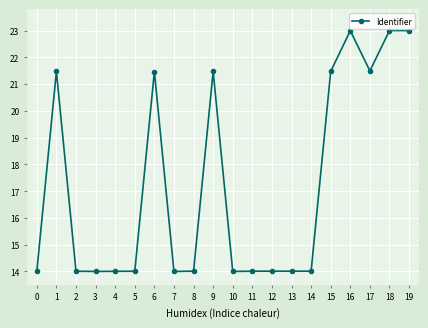

What is the smallest value displayed?

14.0